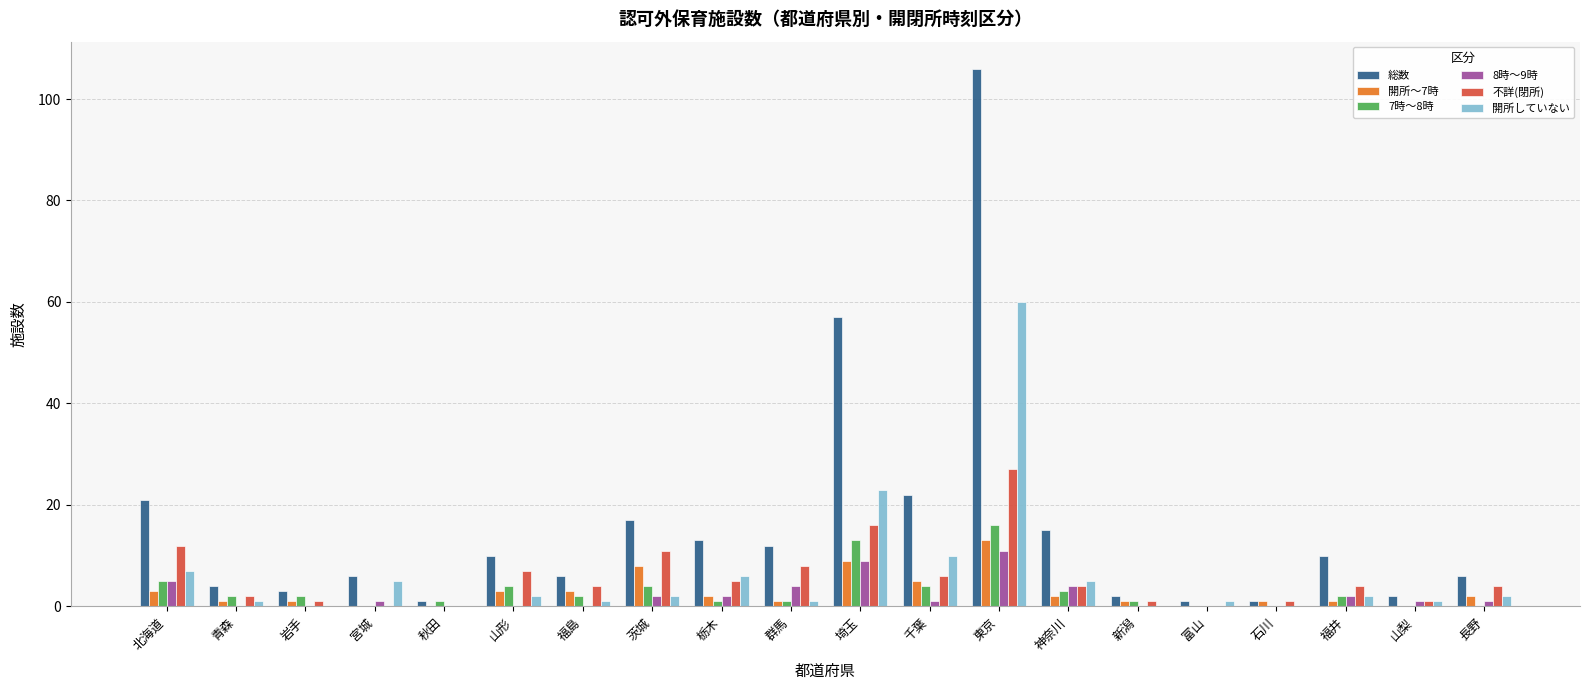

How many categories are shown in the chart?

20